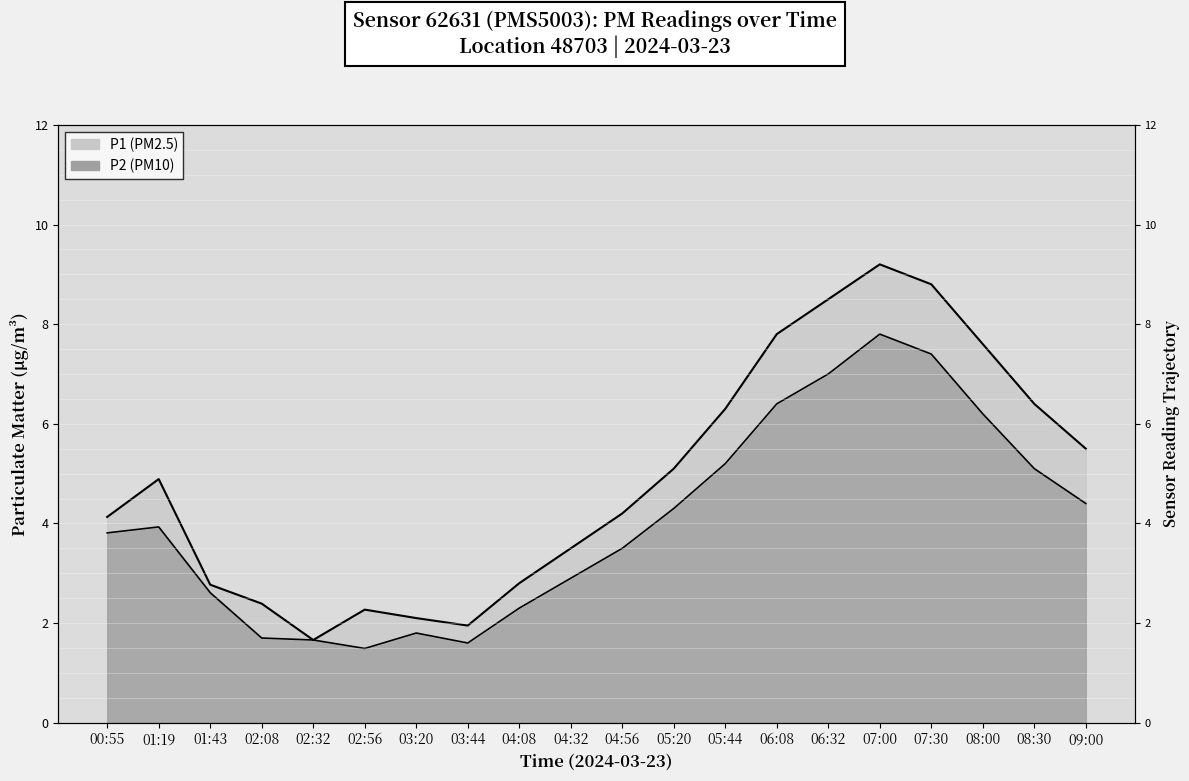

The P1 line series shows 2.8 at 01:43. True or false?

True